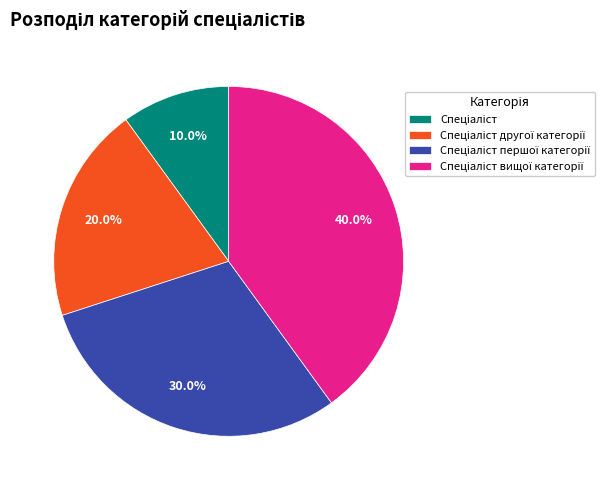

Count the number of slices in the pie.

4